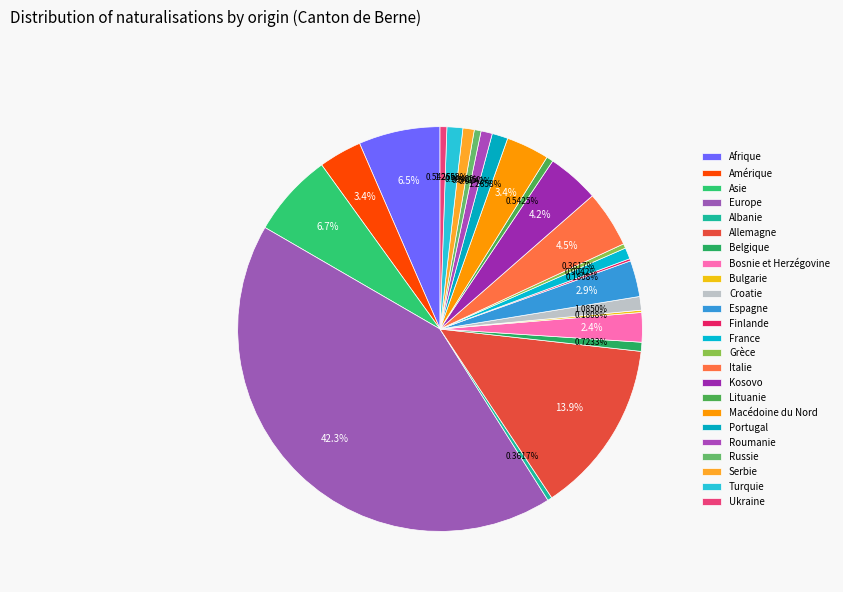

True or false: Ukraine accounts for 1% of the total.

True